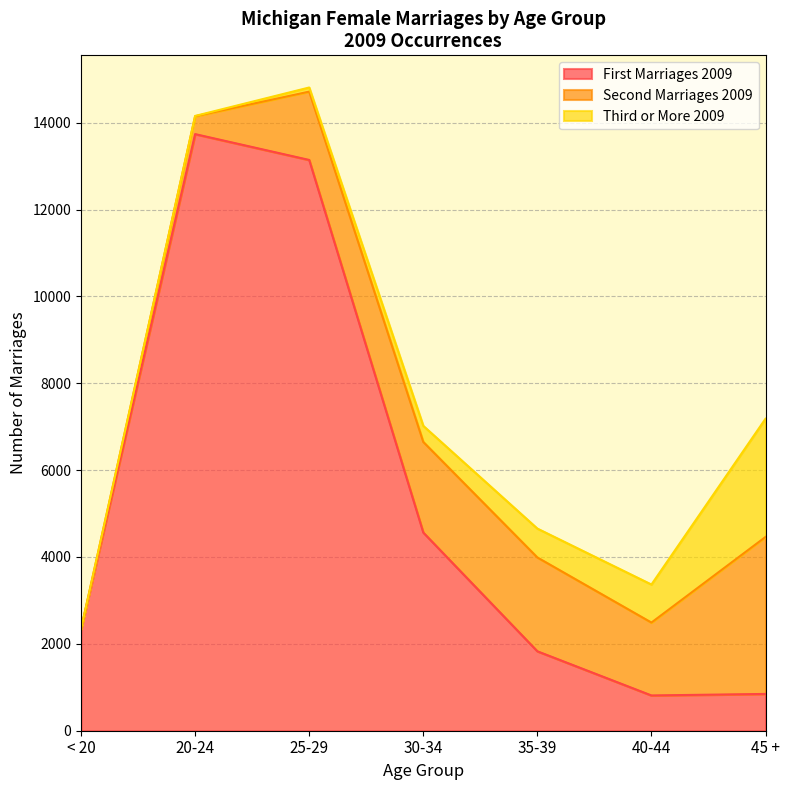

Is it true that Third or More 2009 equals 876 at 40-44?

True